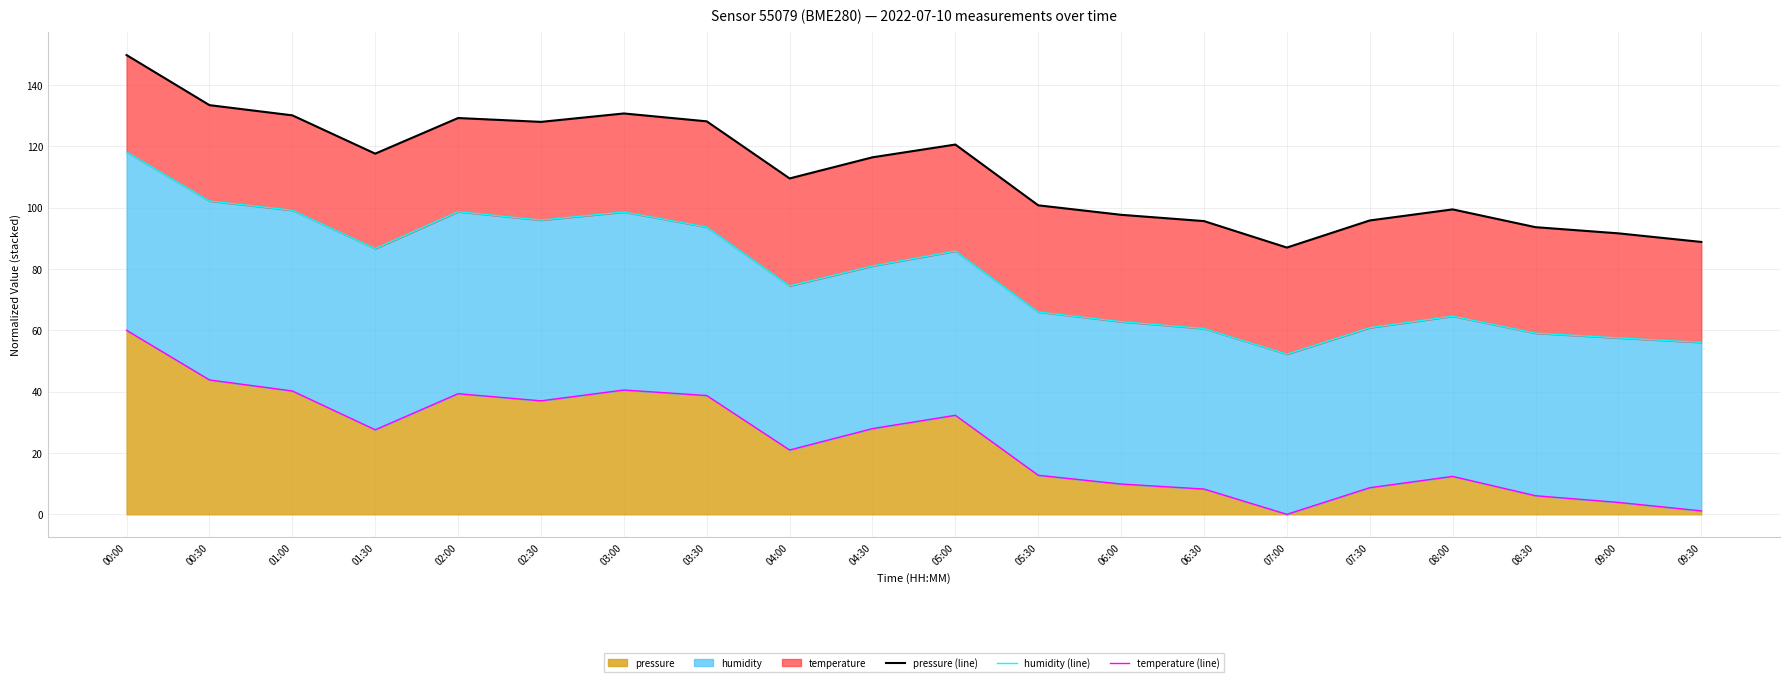

What is the difference between the temperature (line) values at 02:00 and 08:30?

33.3